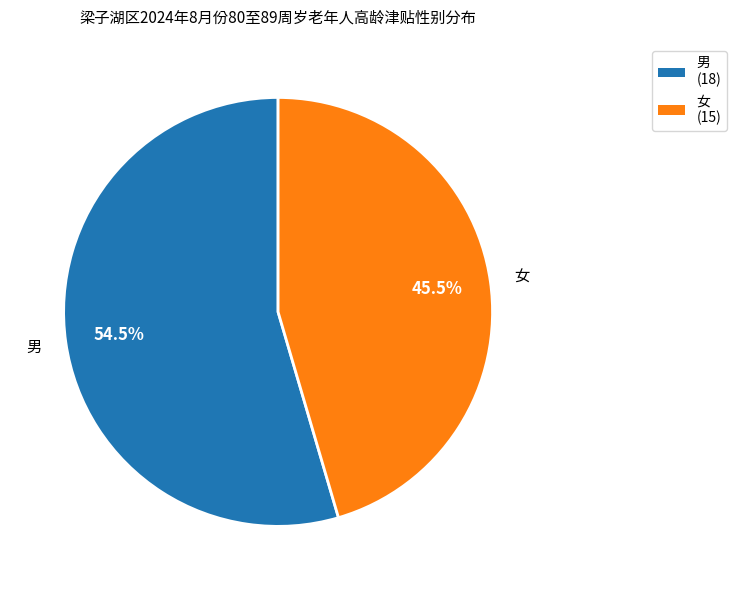

Is there a majority slice in this chart?

Yes